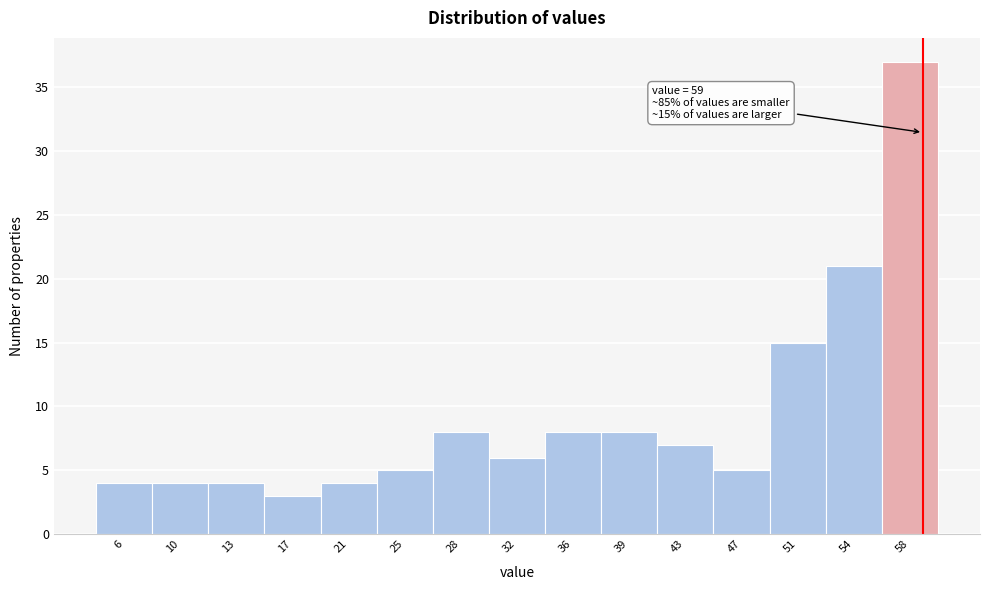

Which range on the x-axis has the tallest bar?

56.5 to 60.0